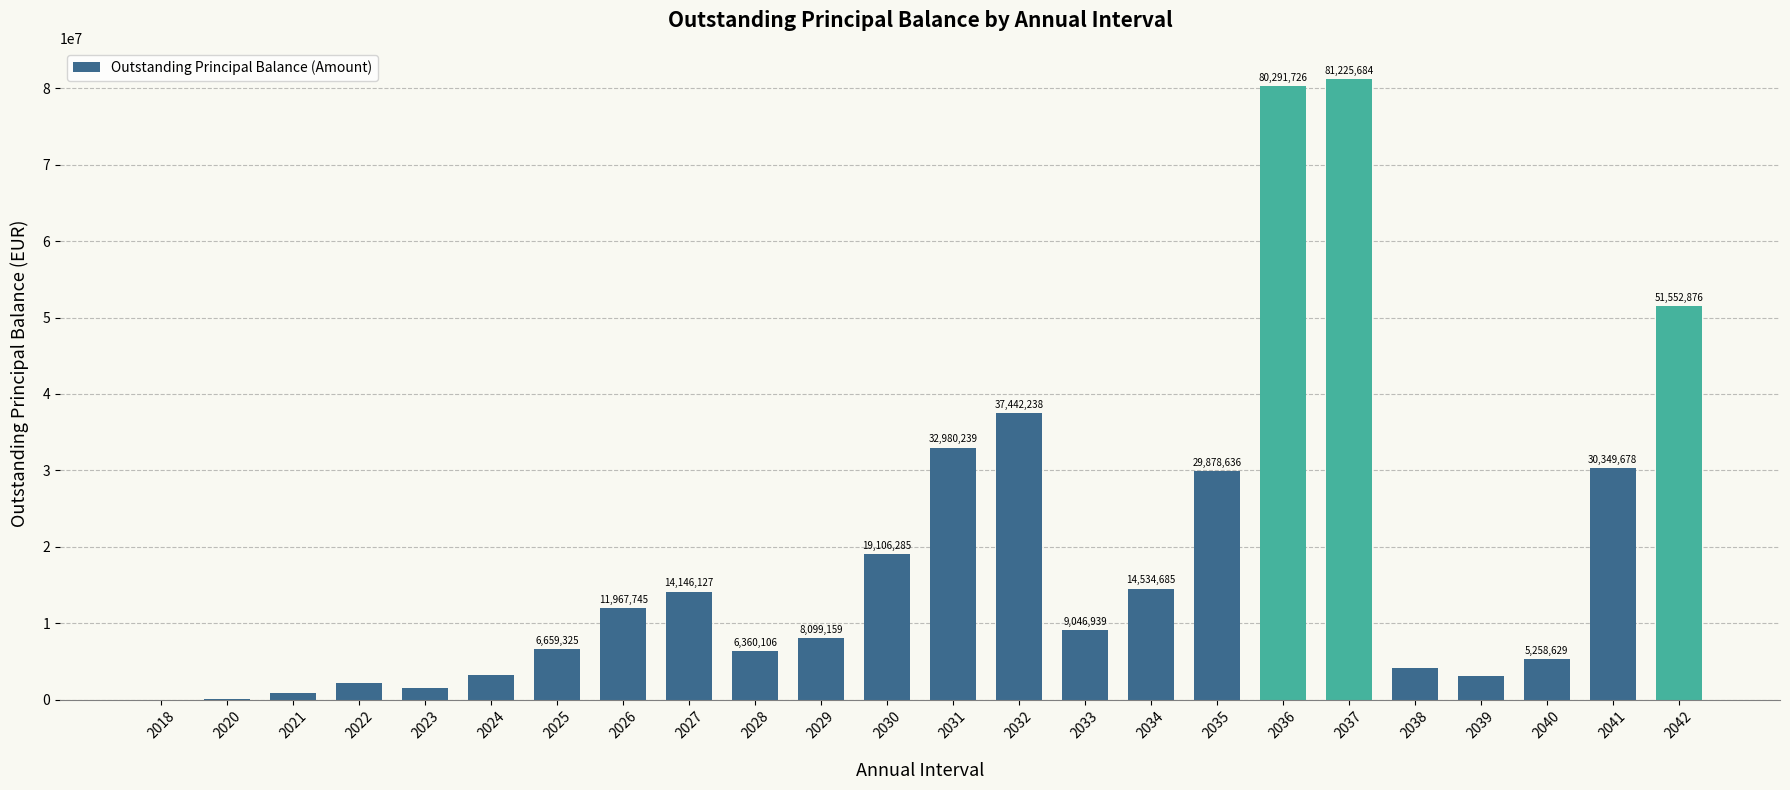

What is the sum of the values at 2038 and 2025?

10755574.0